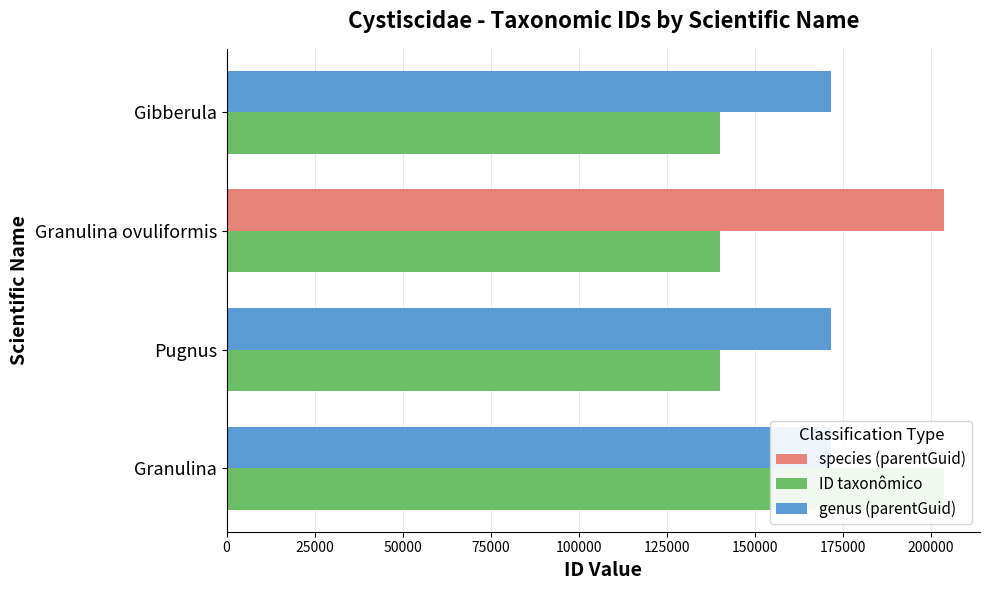

How many bars are there in total?

8